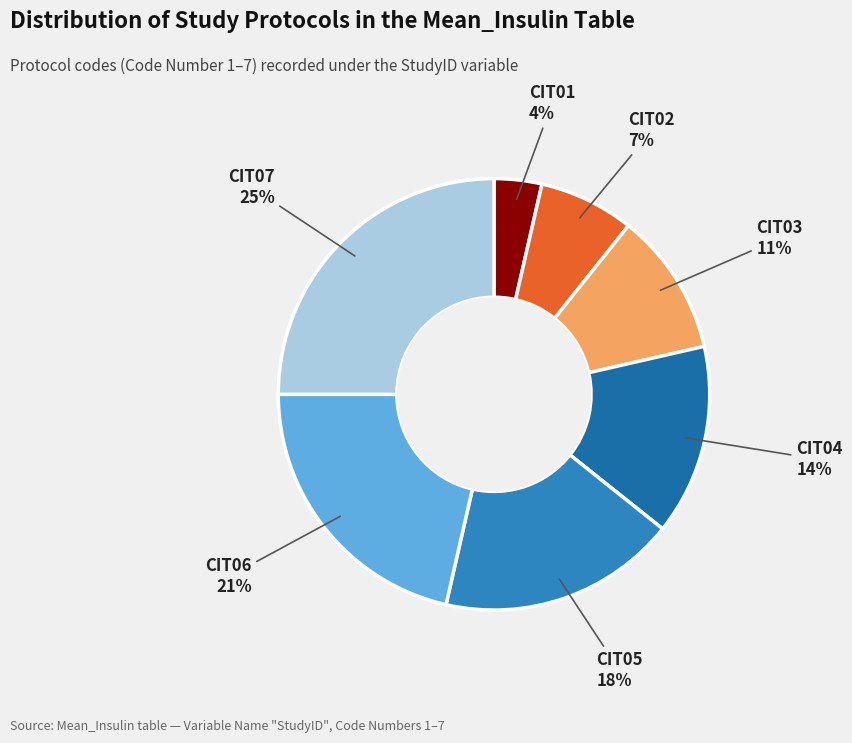

How many segments does this pie chart have?

7